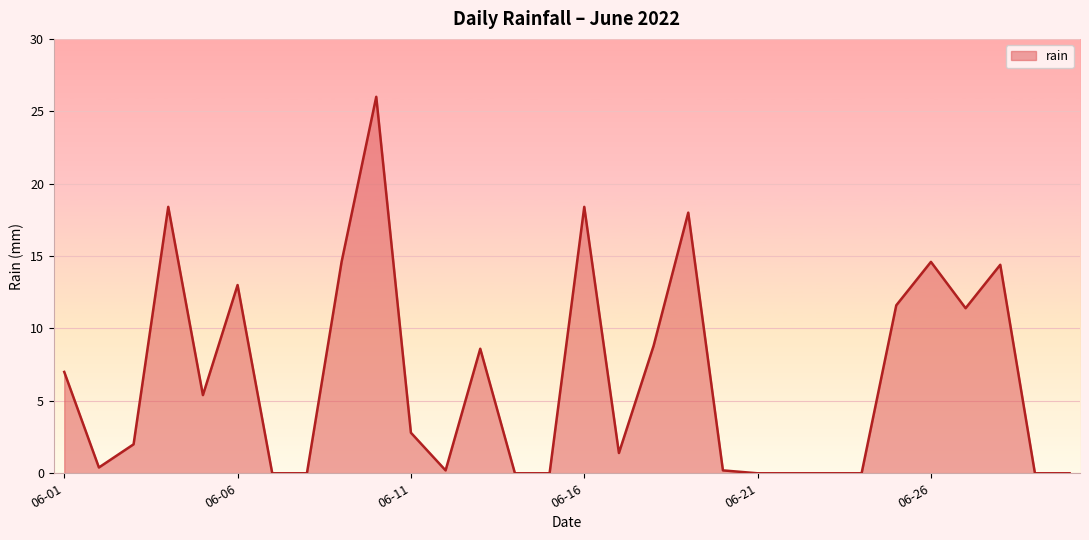

What is the maximum value shown in the chart?

26.0